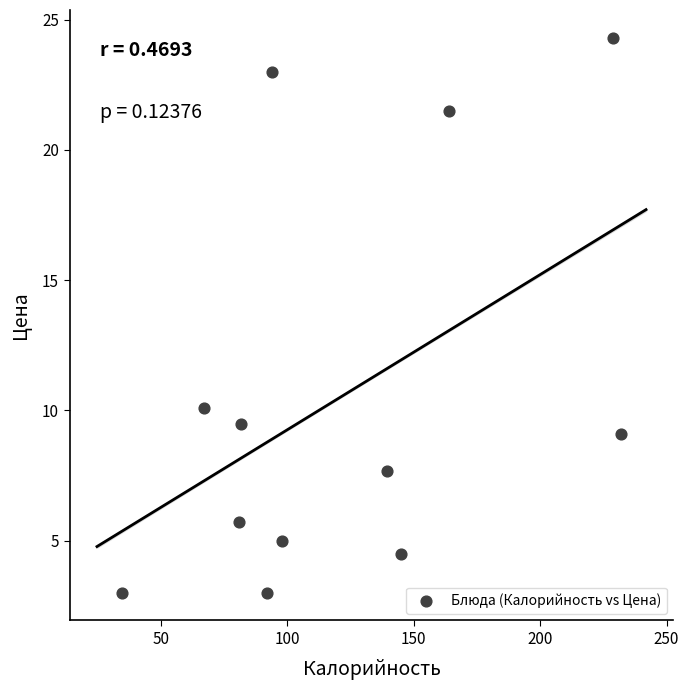

What Y value in the scatter plot is closest to 13?

10.1